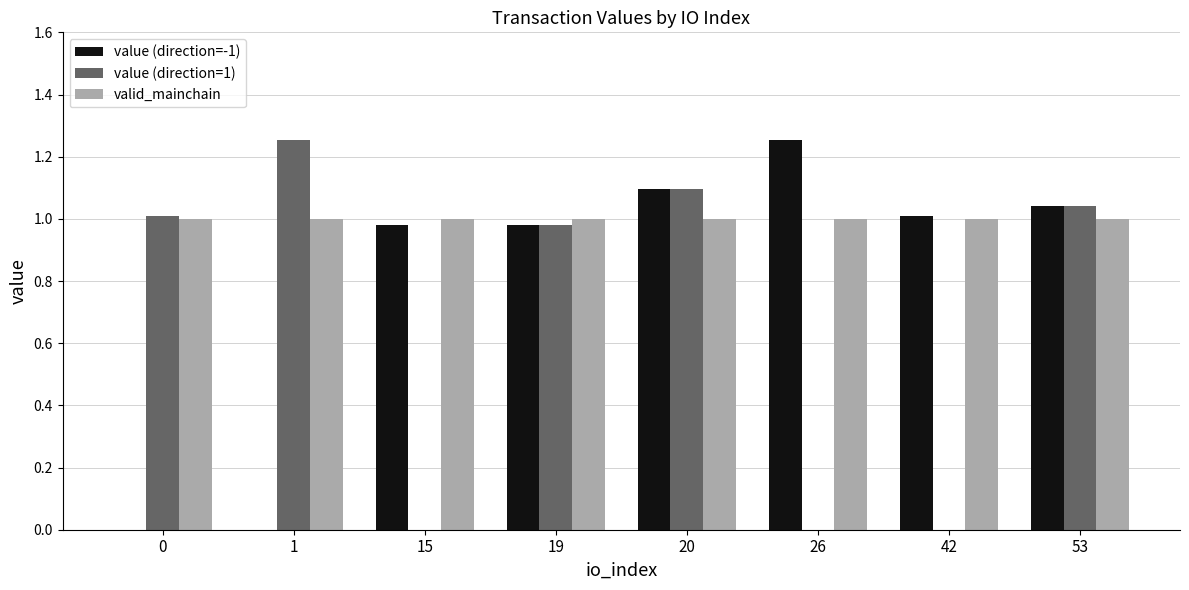

Which series has the largest total across all categories?

valid_mainchain